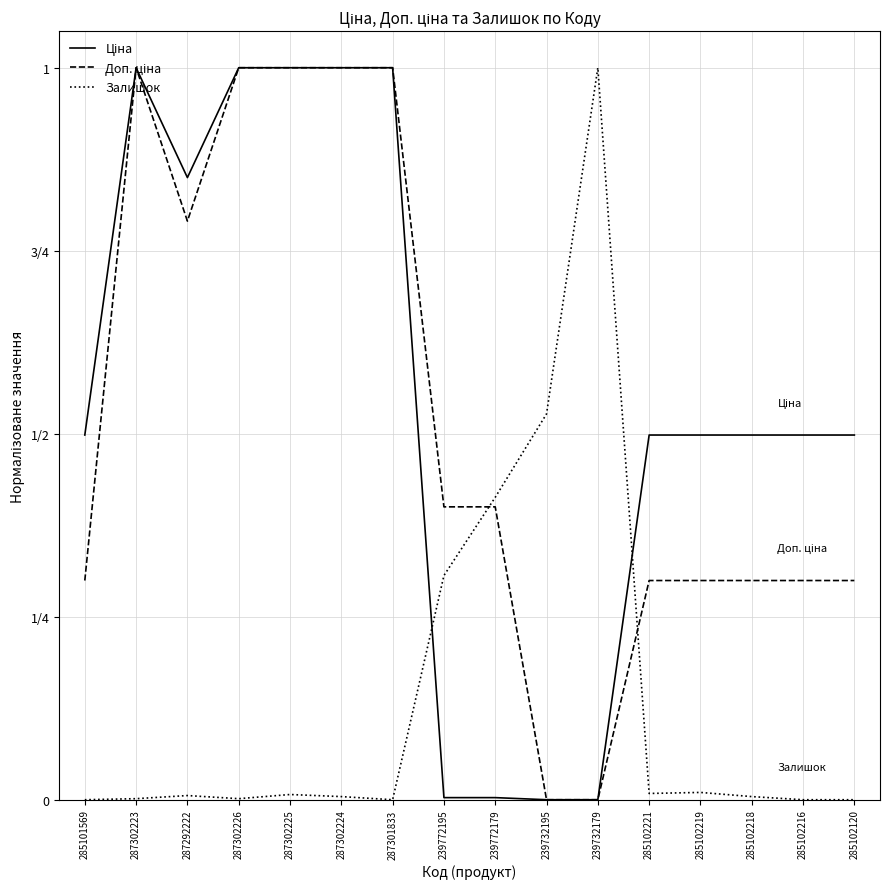

Is this an area chart (filled region under the line)?

No